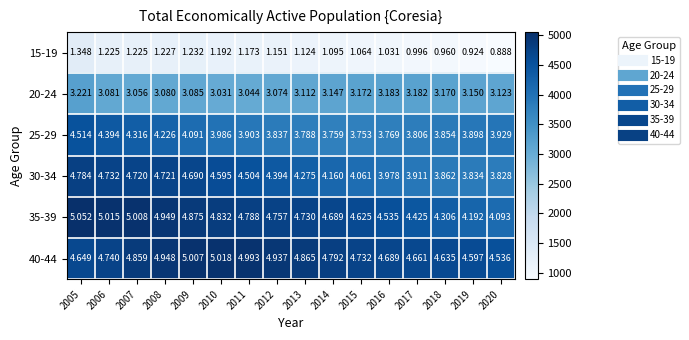

List the series in order of their peak value, lowest first.

15-19, 20-24, 25-29, 30-34, 40-44, 35-39